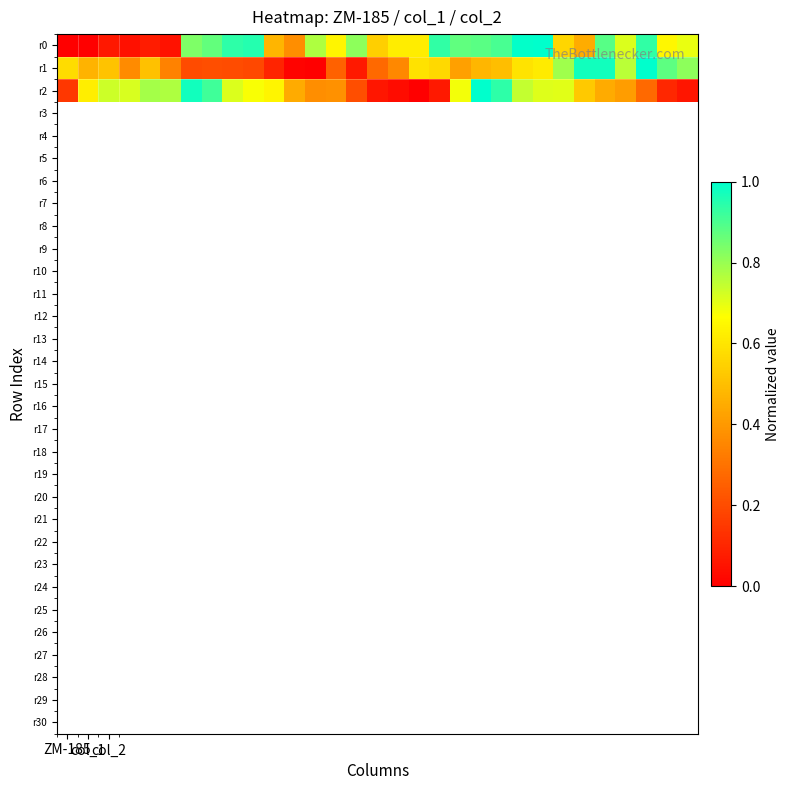

Reading right to left, extract all data points from this chart.

r0: 0.7	0.6	0.9	0.7	0.9	0.5	0.6	1.0	1.0	0.9	0.9	0.9	0.9	0.6	0.6	0.5	0.8	0.6	0.8	0.4	0.5	1.0	0.9	0.9	0.8	0.0	0.1	0.0	0.1	0.0	0.0
r1: 0.8	0.9	1.0	0.8	1.0	1.0	0.8	0.6	0.6	0.5	0.5	0.4	0.6	0.6	0.4	0.3	0.1	0.3	0.0	0.0	0.1	0.2	0.2	0.2	0.2	0.3	0.5	0.4	0.5	0.5	0.6
r2: 0.1	0.1	0.3	0.4	0.4	0.5	0.7	0.7	0.7	0.9	1.0	0.7	0.1	0.0	0.0	0.1	0.2	0.4	0.4	0.4	0.6	0.7	0.7	0.9	1.0	0.8	0.8	0.7	0.7	0.6	0.1